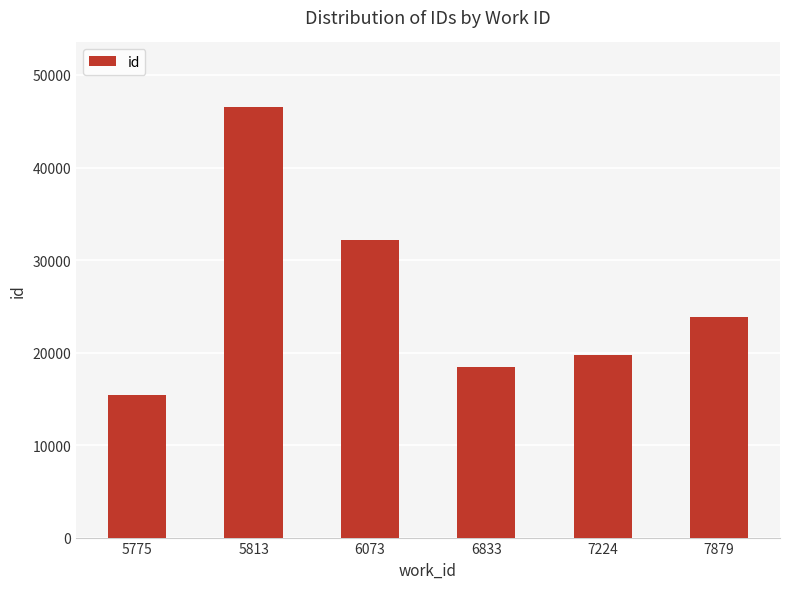

Which label corresponds to the largest value in the chart?

5813